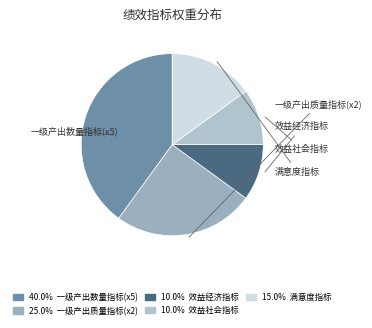

How many slices are in this pie chart?

5